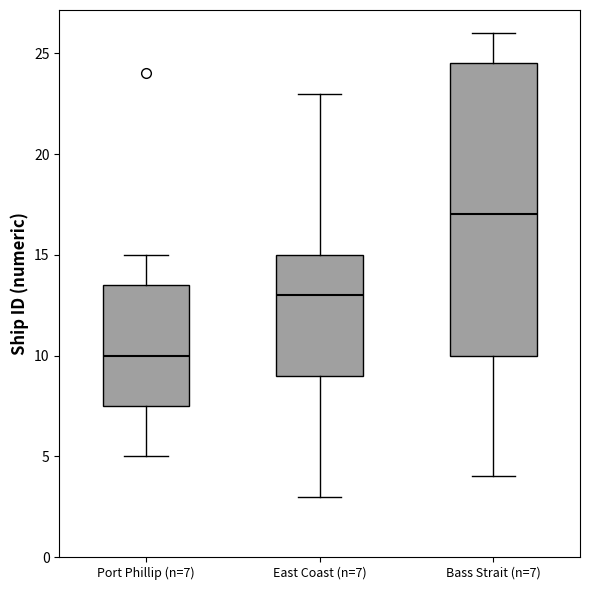

Comparing the boxes themselves (not the whiskers), which one is the tallest?

Bass Strait (n=7)